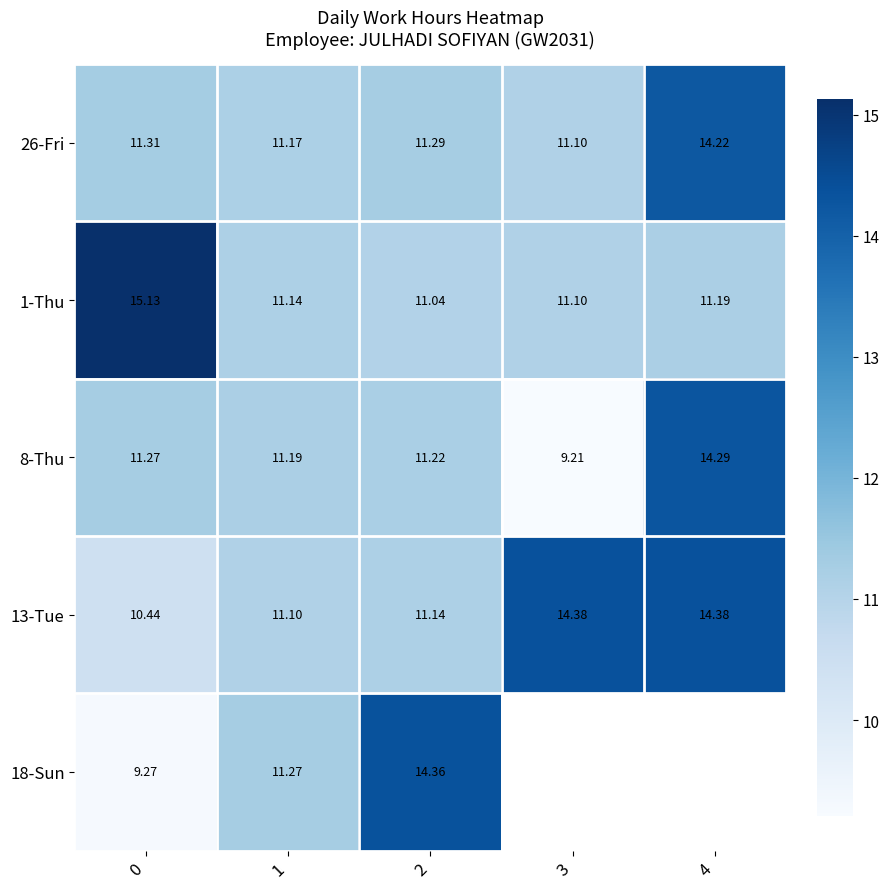

How many data points in 8-Thu are less than 11?

1